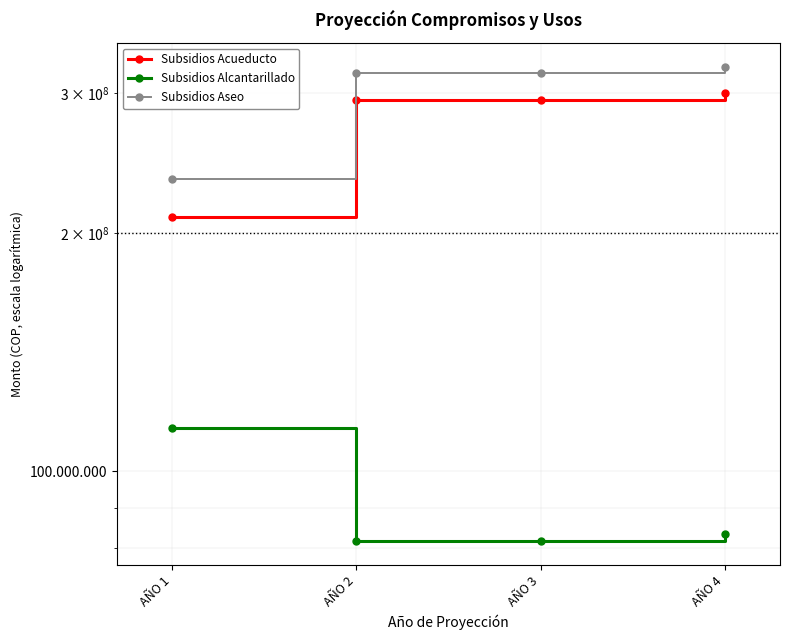

What is the minimum value shown in the chart?

81644334